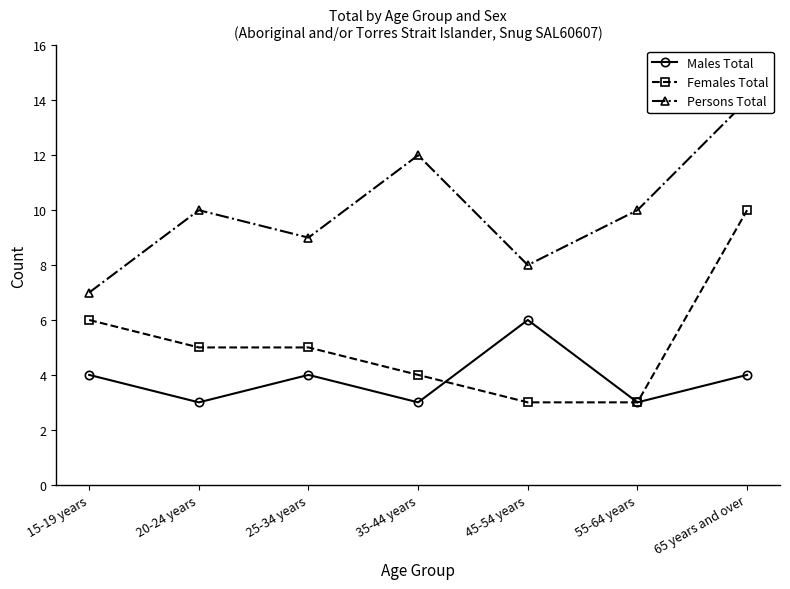

Which series has the largest total across all categories?

Persons Total